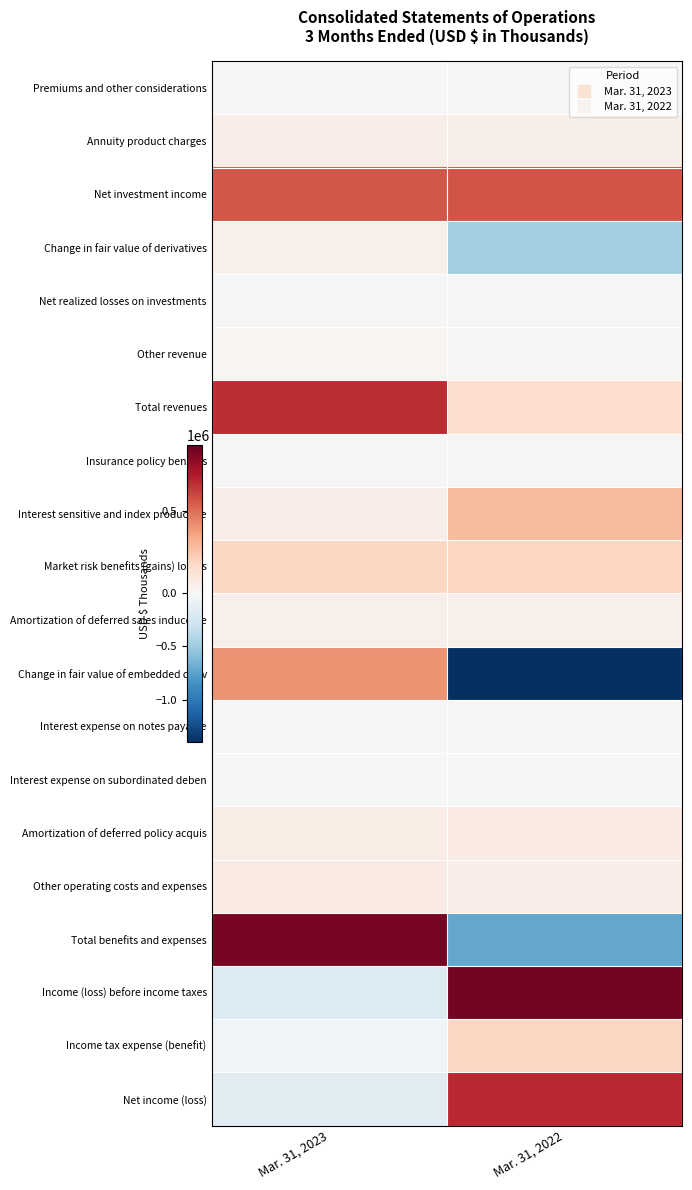

How many series are shown in this chart?

20